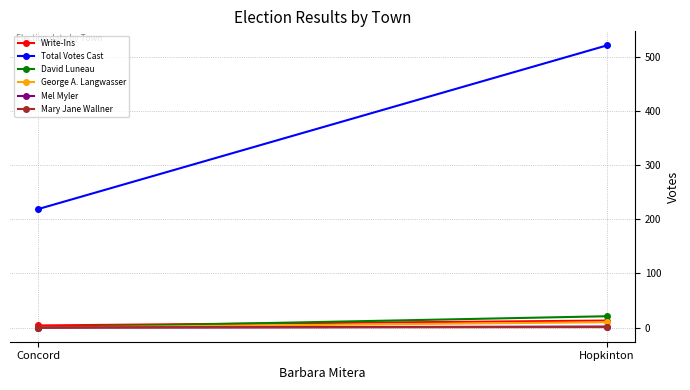

The Total Votes Cast series shows 147 at Hopkinton. True or false?

False